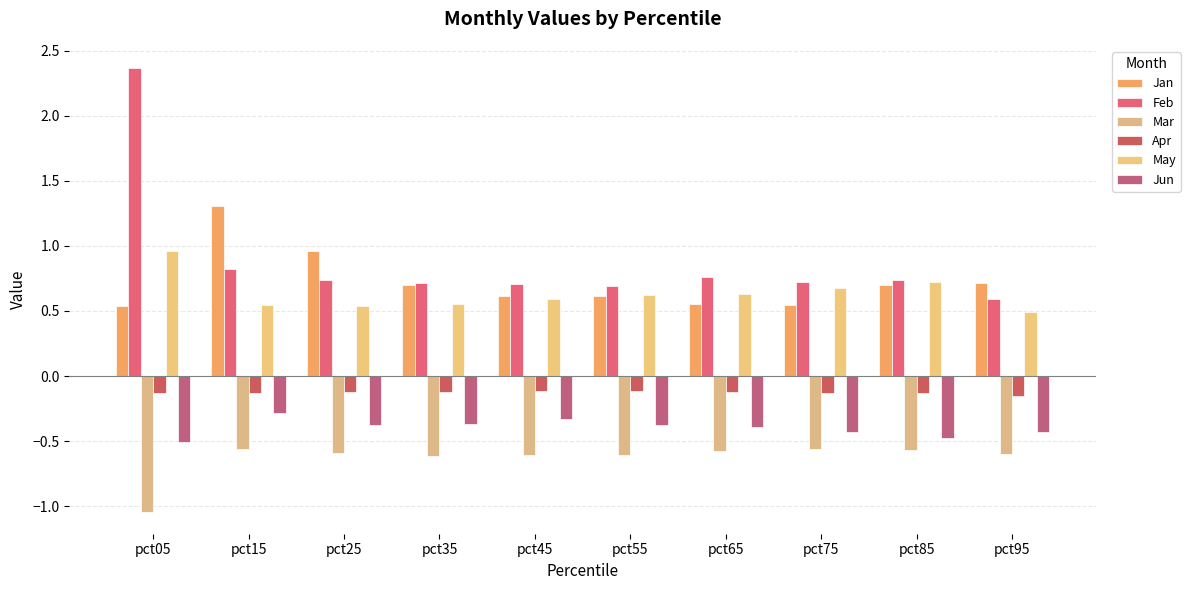

Which label corresponds to the largest value in the chart?

pct05